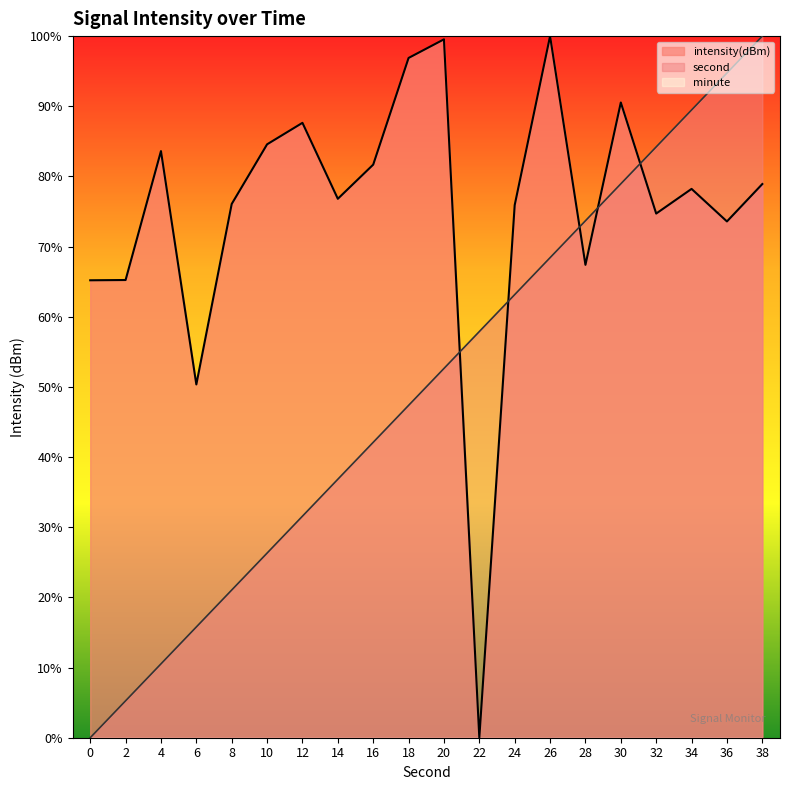

What is the value of the second point at the 12th from the left?

0.6